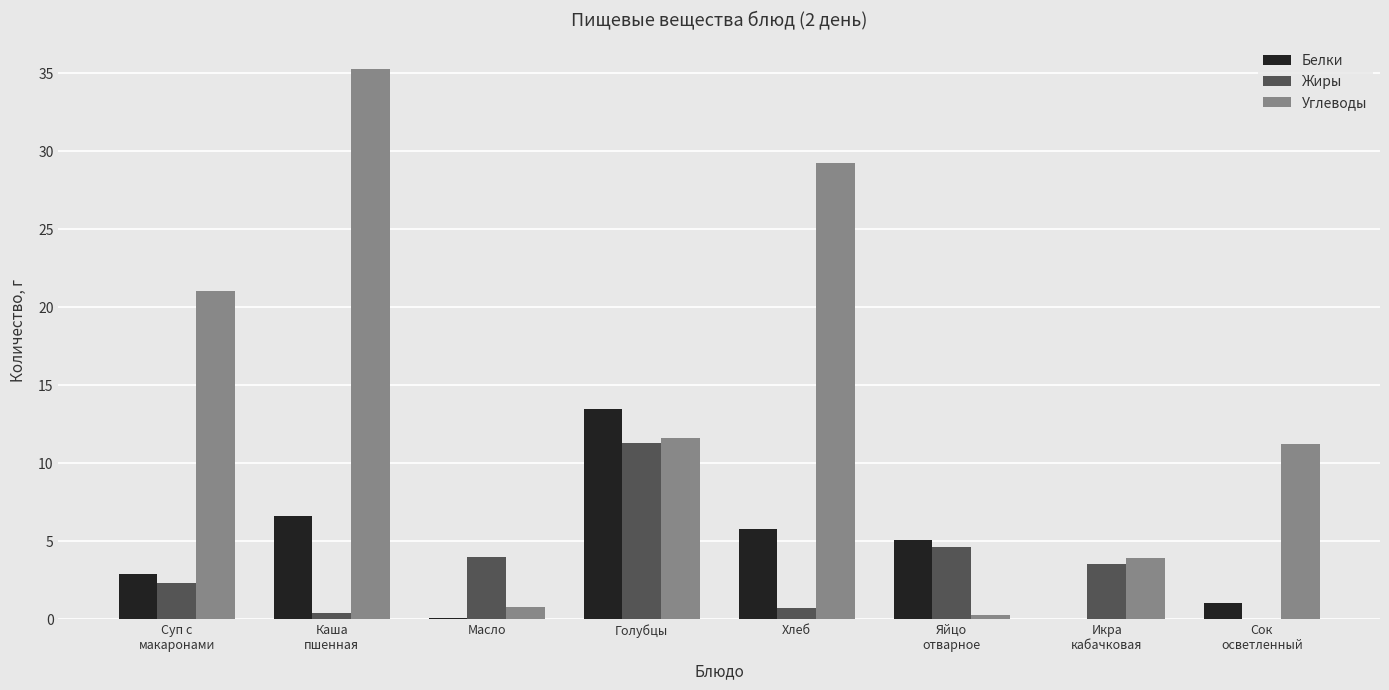

At which category is the sum across all series the highest?

Каша
пшенная